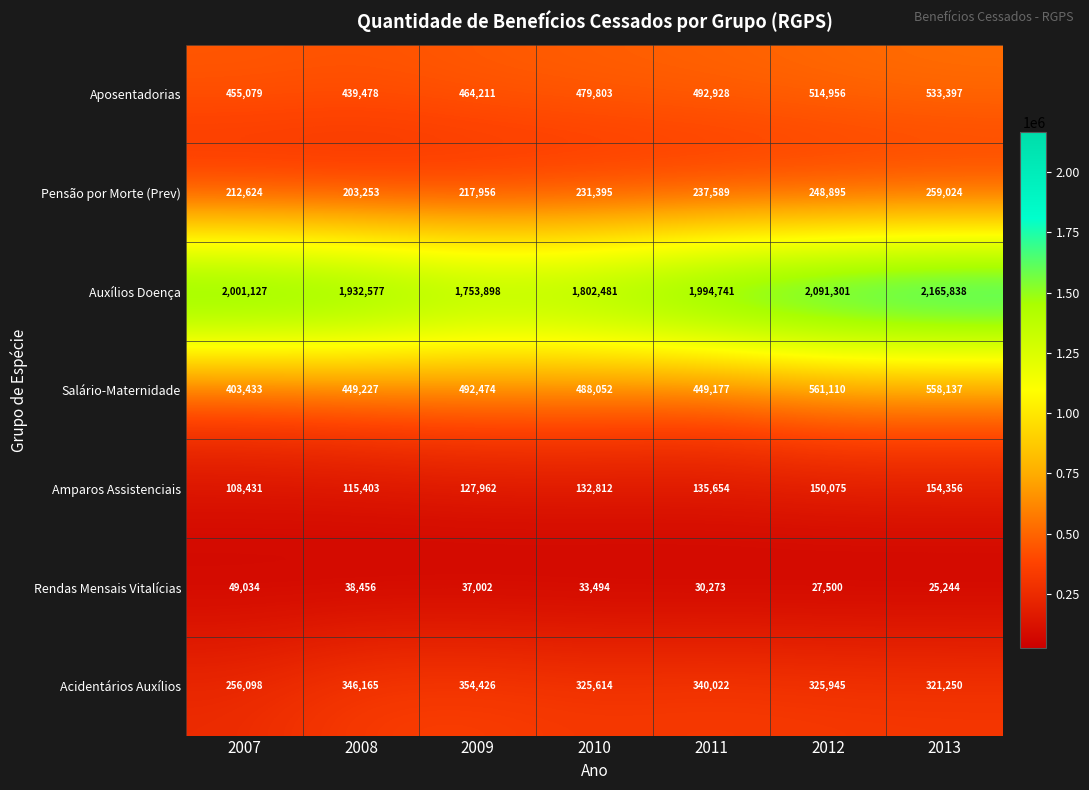

At which label does Pensão por Morte (Prev) reach its peak?

2013